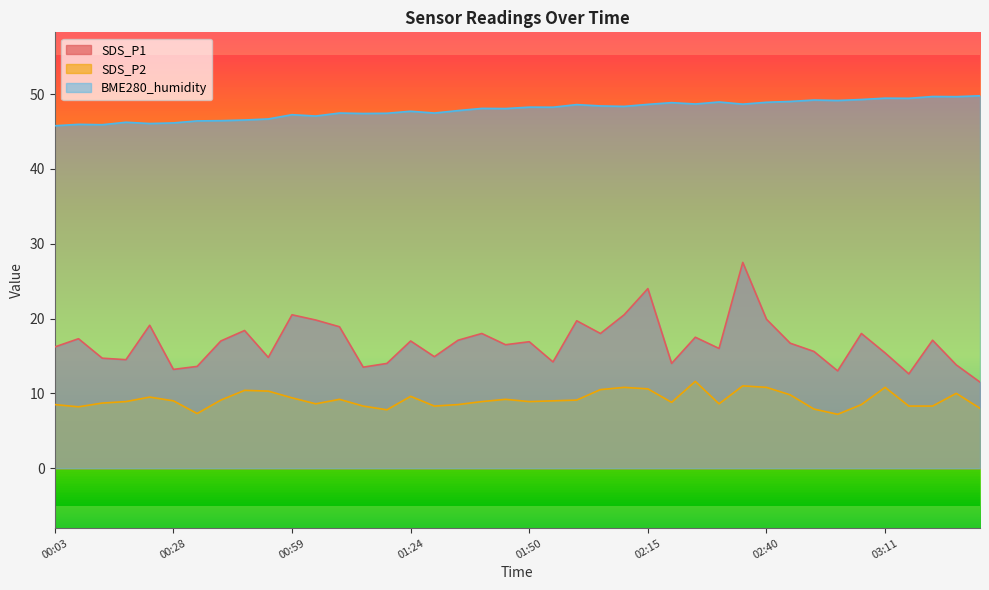

At which label does SDS_P1 first exceed 16?

00:03